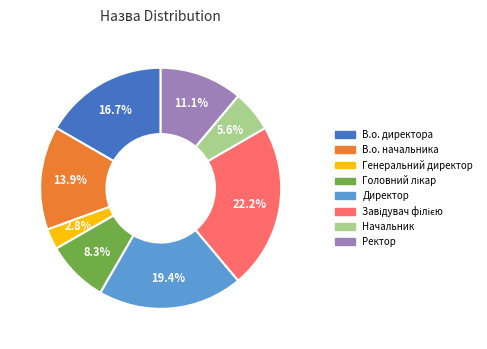

What is the smallest slice in the pie chart?

Генеральний директор